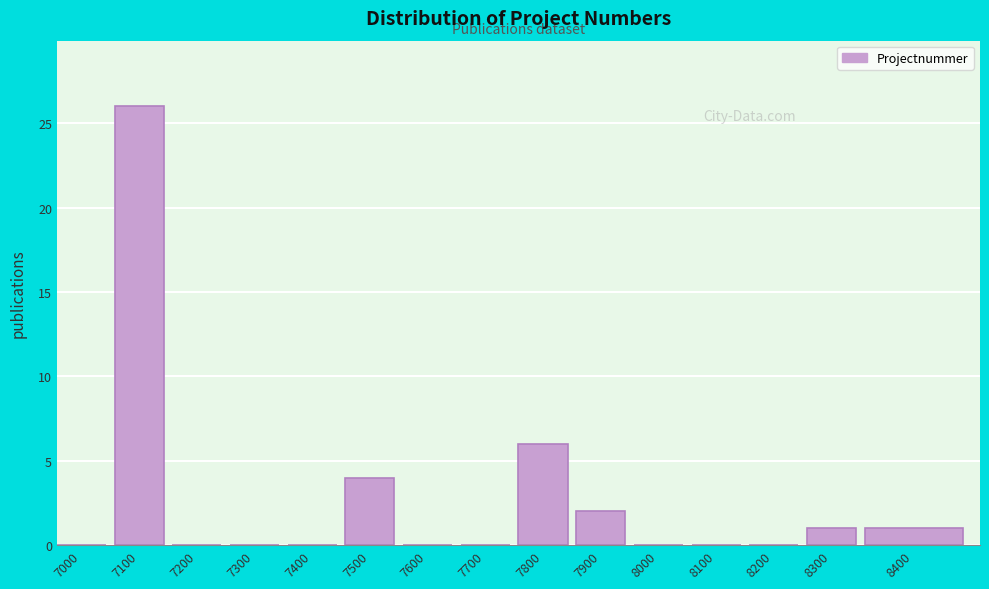

Reading left to right, transcribe all the data shown in this chart.

7000=0	7100=26	7200=0	7300=0	7400=0	7500=4	7600=0	7700=0	7800=6	7900=2	8000=0	8100=0	8200=0	8300=1	8400=1